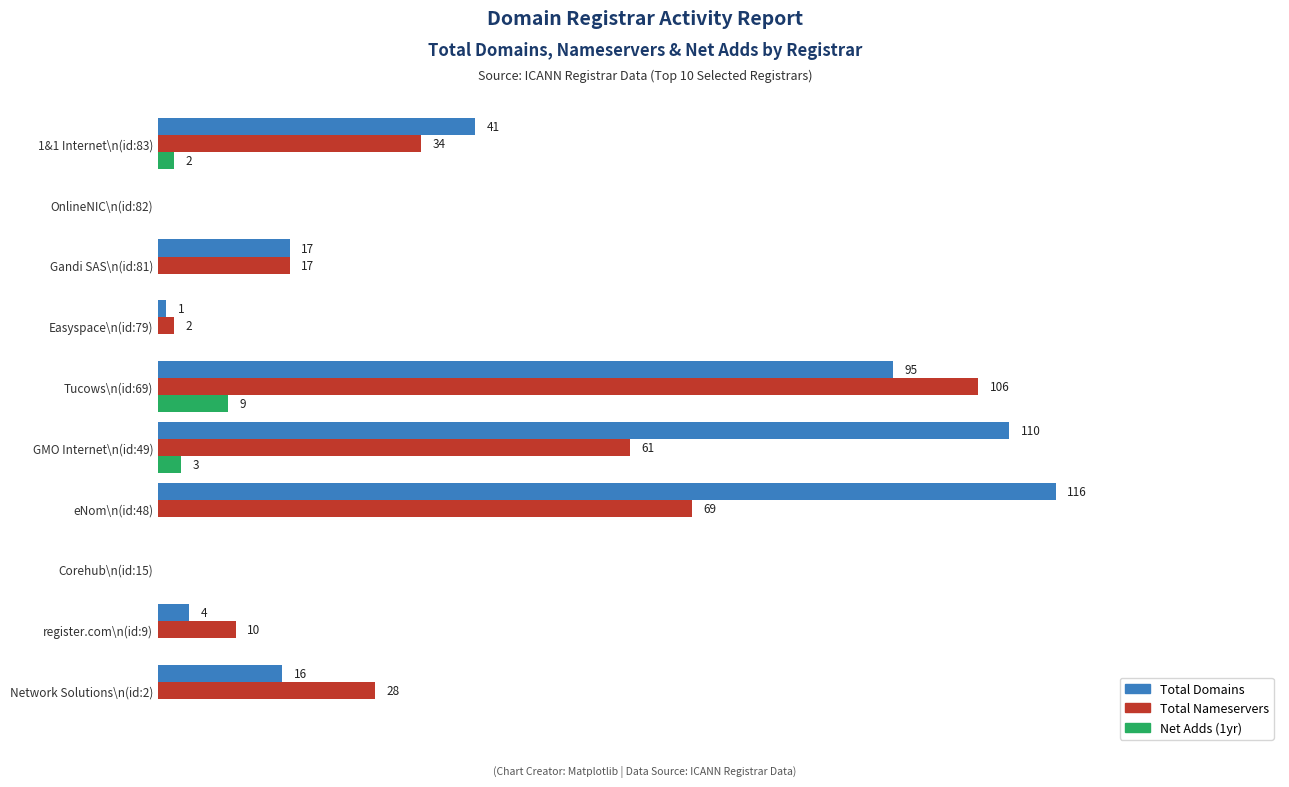

Which label corresponds to the largest value in the chart?

eNom\n(id:48)